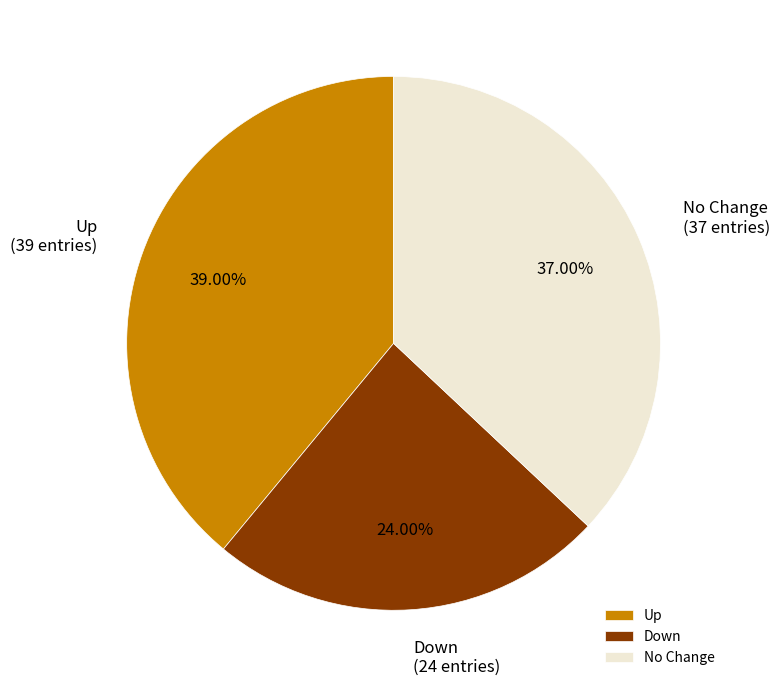

How many slices are in this pie chart?

3